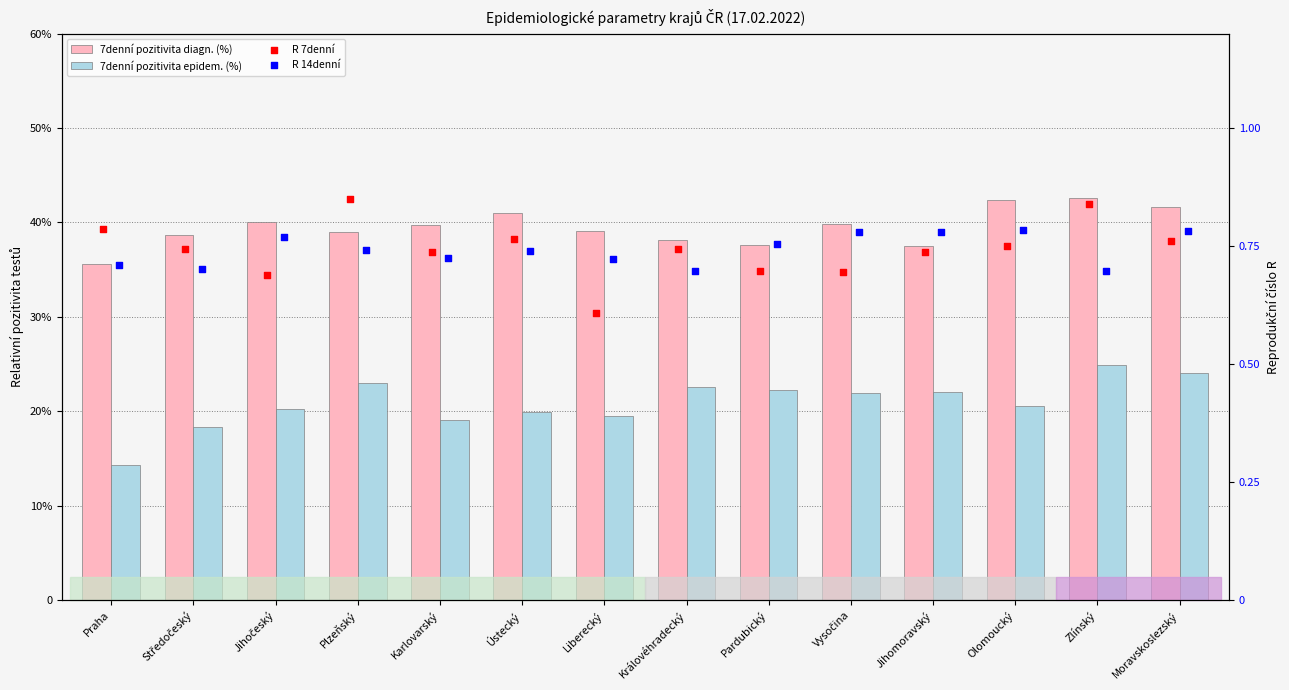

Which series contains the lowest Y value?

7denní pozitivita epidem. (%)